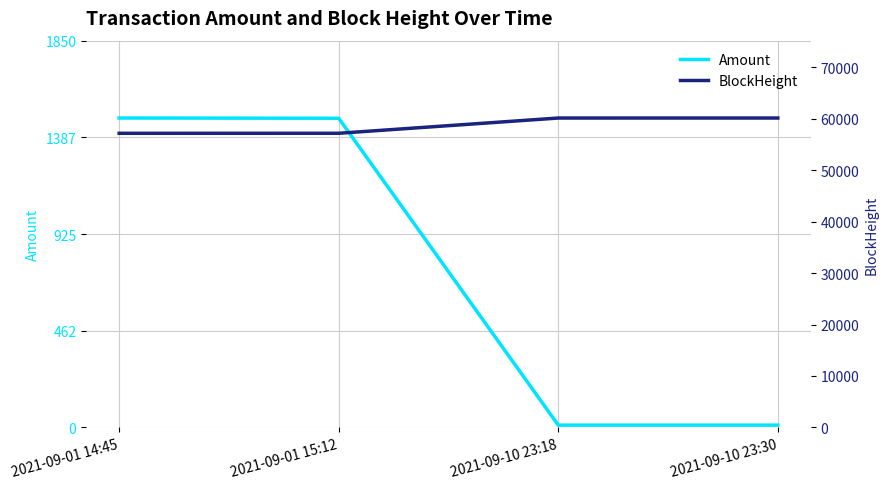

How many distinct data groups are displayed?

2